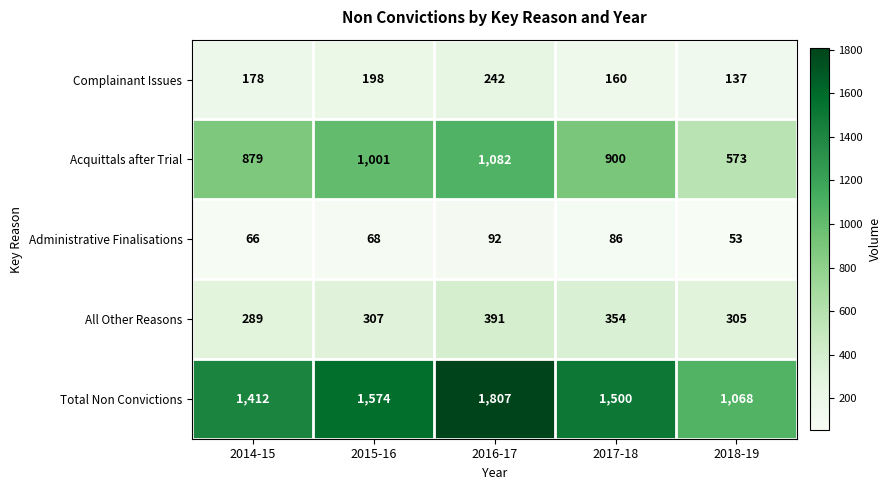

The Complainant Issues series shows 61 at 2015-16. True or false?

False